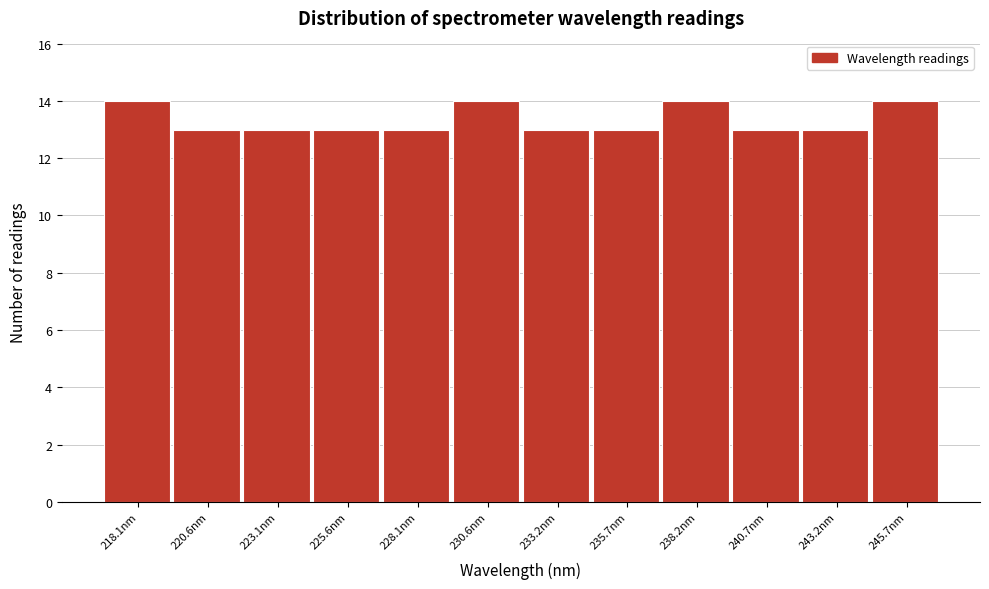

Reading left to right, transcribe all the data shown in this chart.

14	13	13	13	13	14	13	13	14	13	13	14